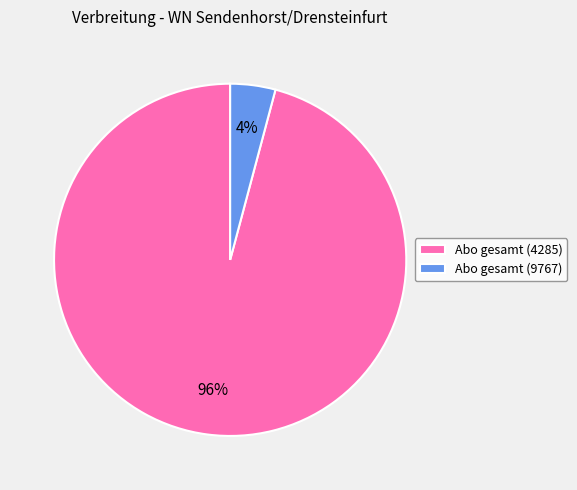

Is the sum of Abo gesamt (9767) and Abo gesamt (4285) greater than half?

Yes